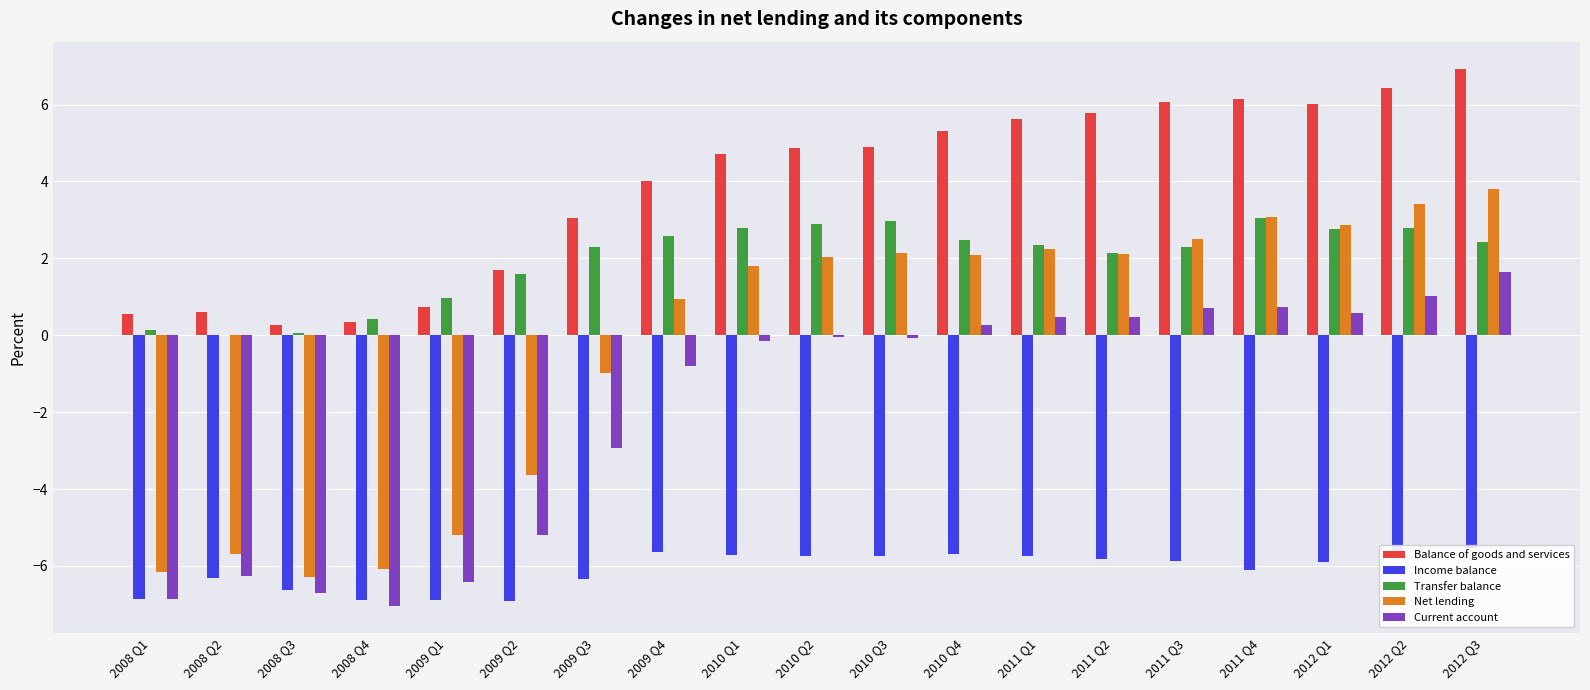

What is the smallest value displayed?

-7.0